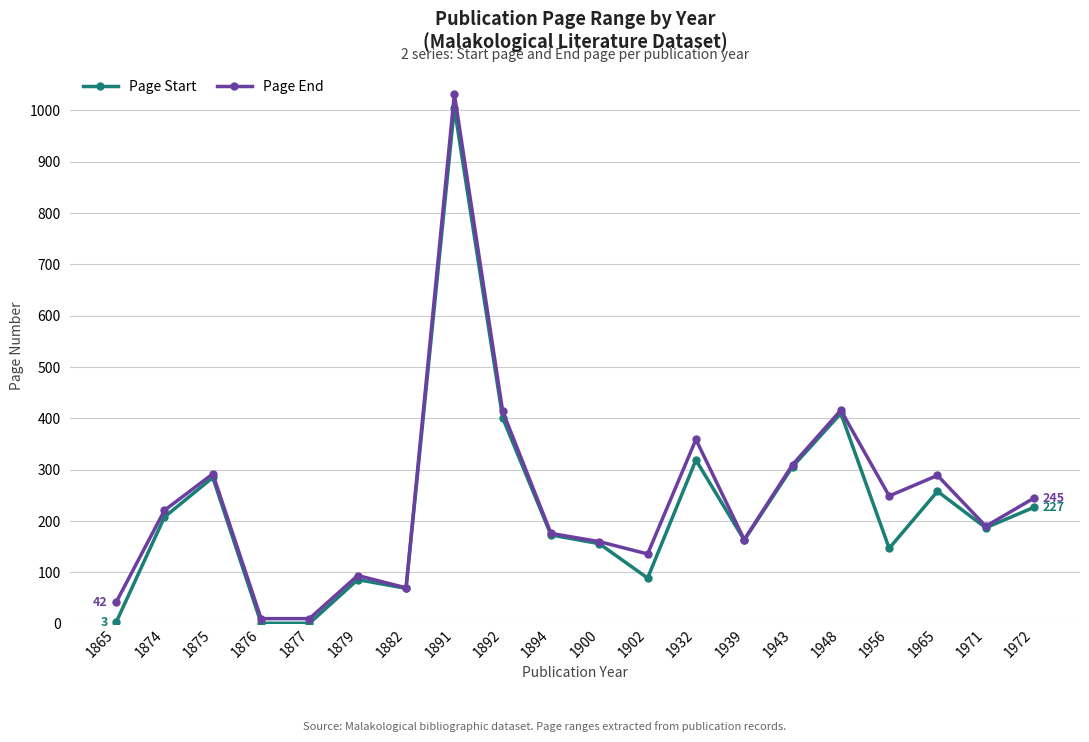

At which category does Page Start reach its first local peak?

1875